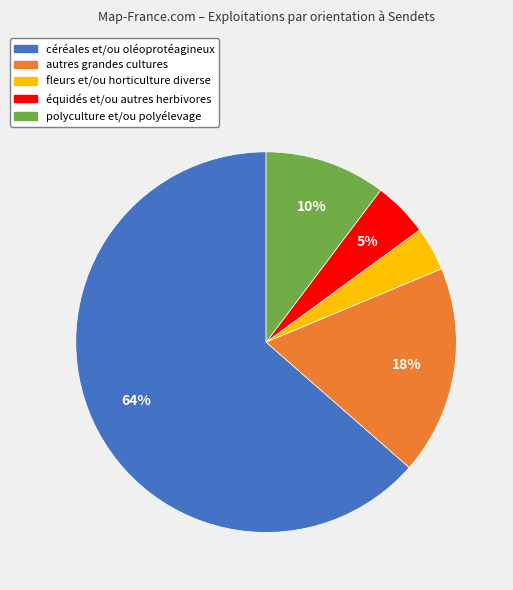

How many segments does this pie chart have?

5